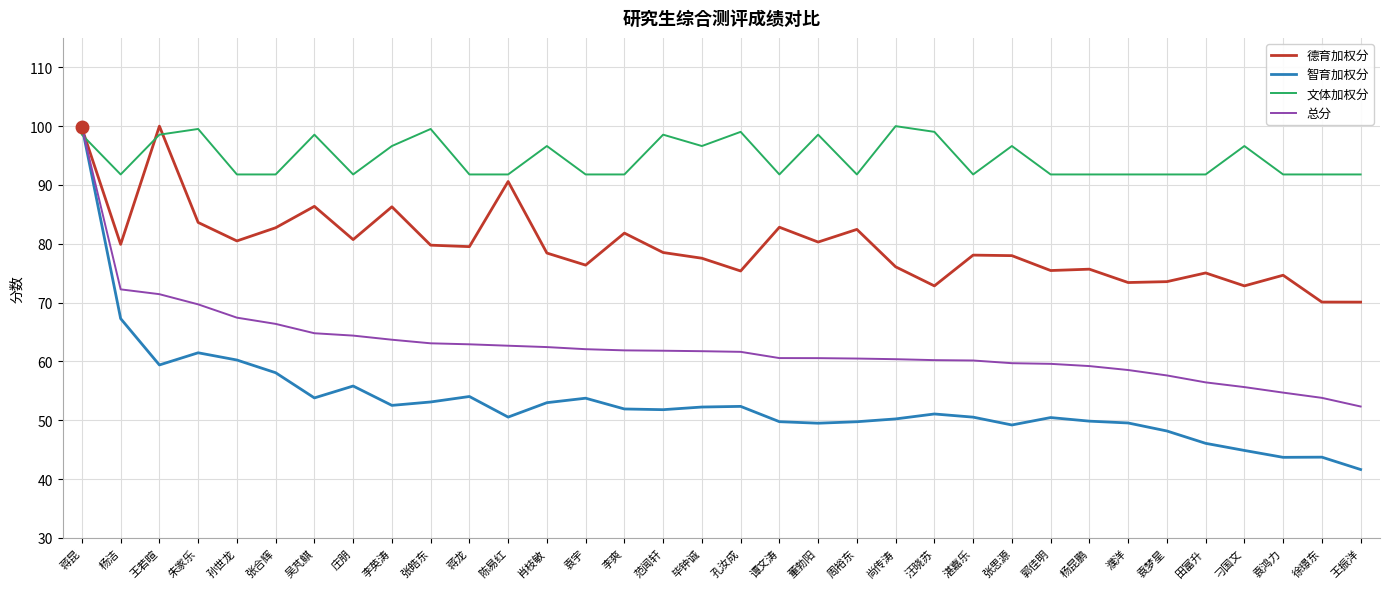

Where do 文体加权分 and 智育加权分 first cross each other?

蒋昆 and 杨洁